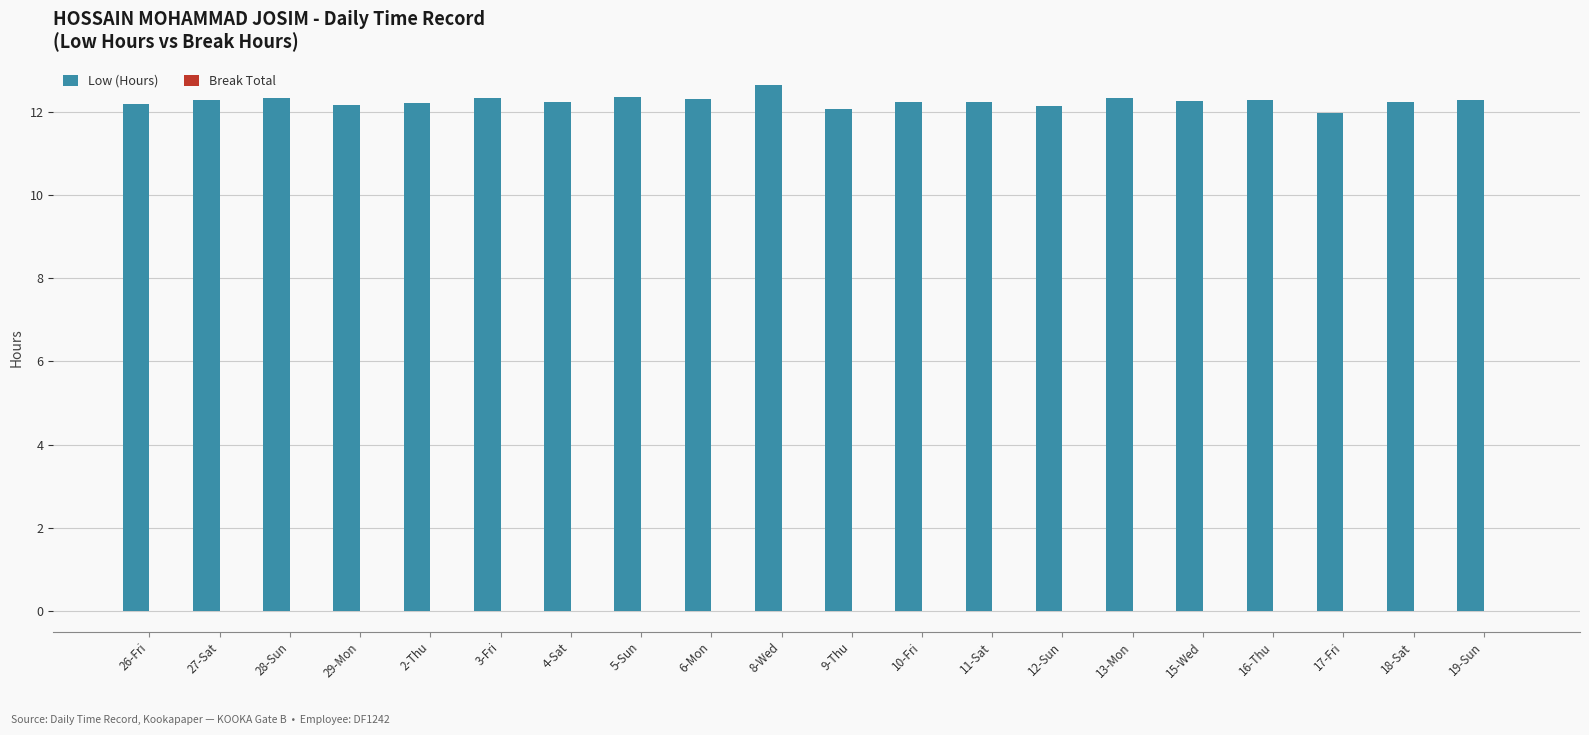

Which has a higher value, 17-Fri or 28-Sun?

28-Sun